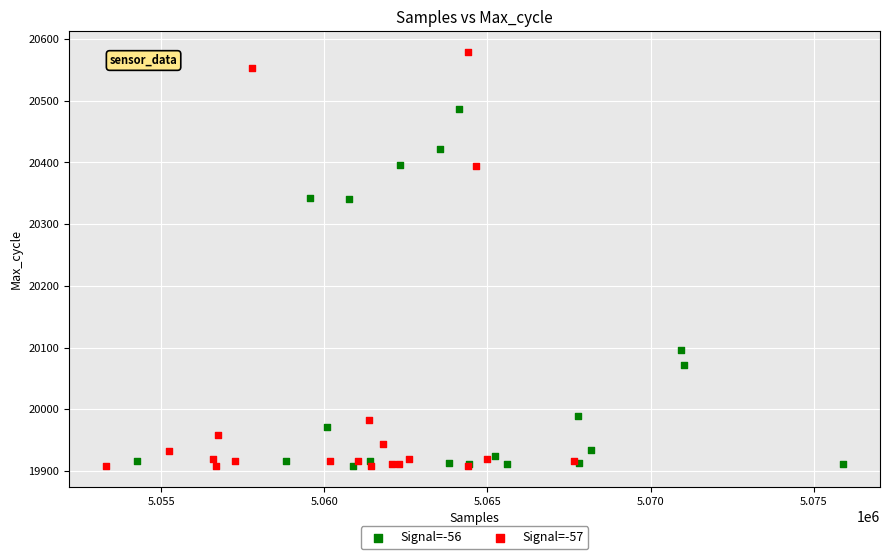

Which series has the widest spread of Y values?

Signal=-57